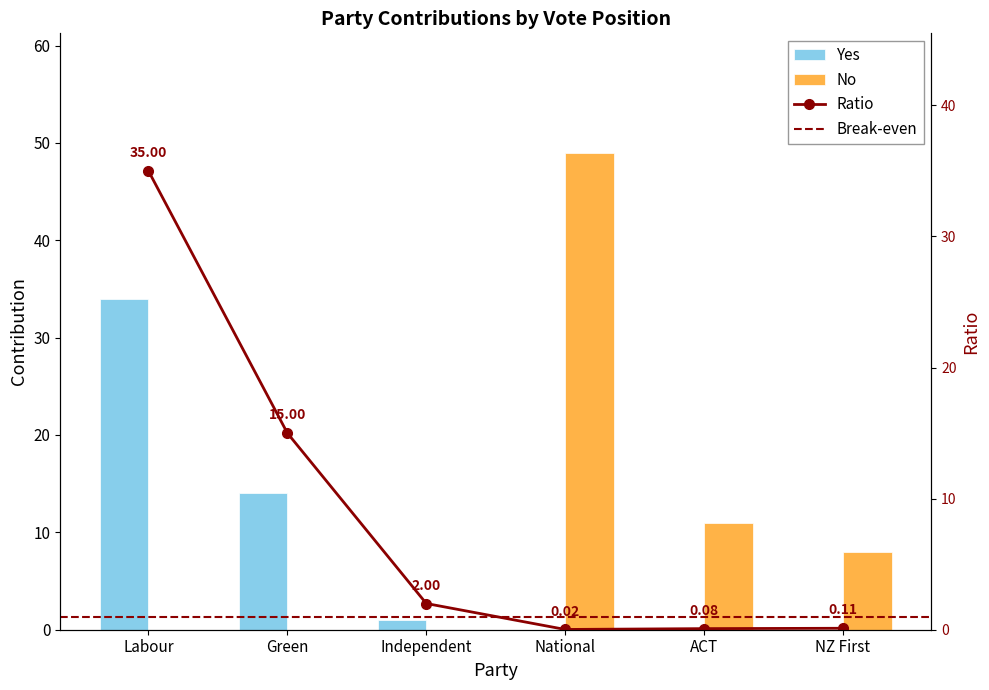

What is the greatest value displayed?

49